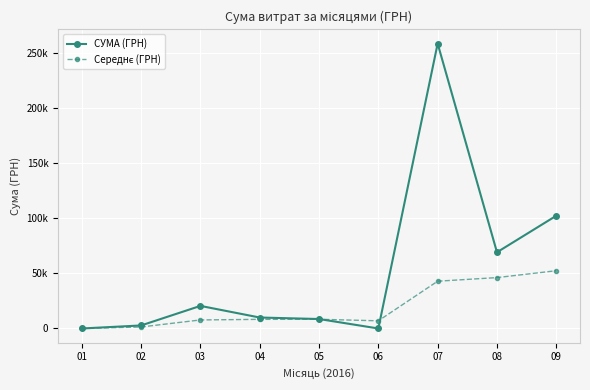

Is this an area chart (filled region under the line)?

No